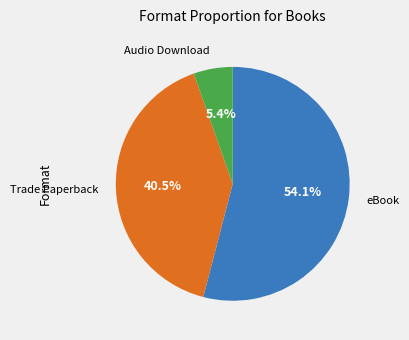

To the nearest percent, what is the difference between the largest and smallest slice percentages?

49%